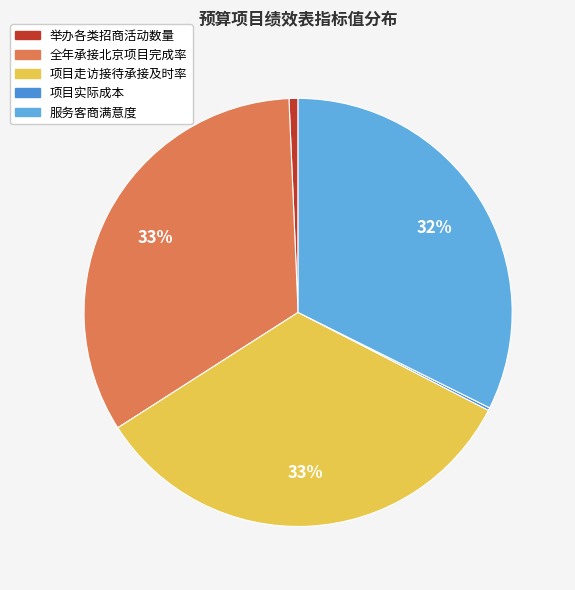

What is the change in value from 举办各类招商活动数量 to 项目走访接待承接及时率?

+96.0